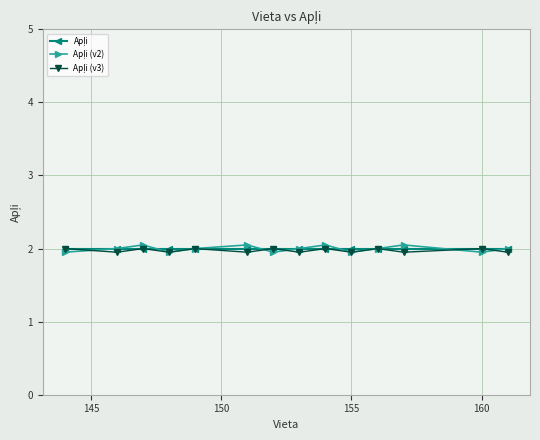

What is the value of the Apļi (v3) point at the 11th from the left?

2.0